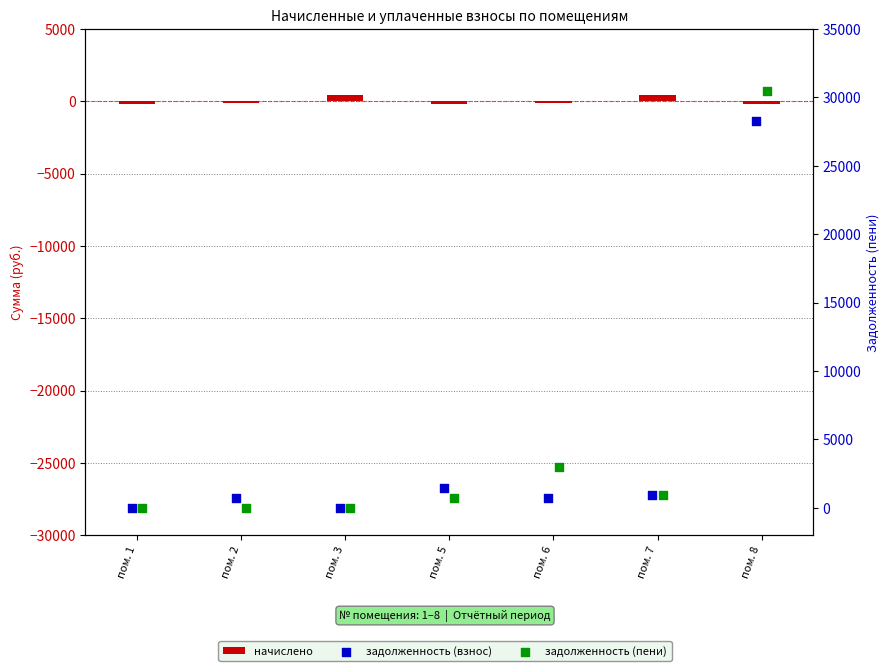

Which series contains the lowest Y value?

начислено